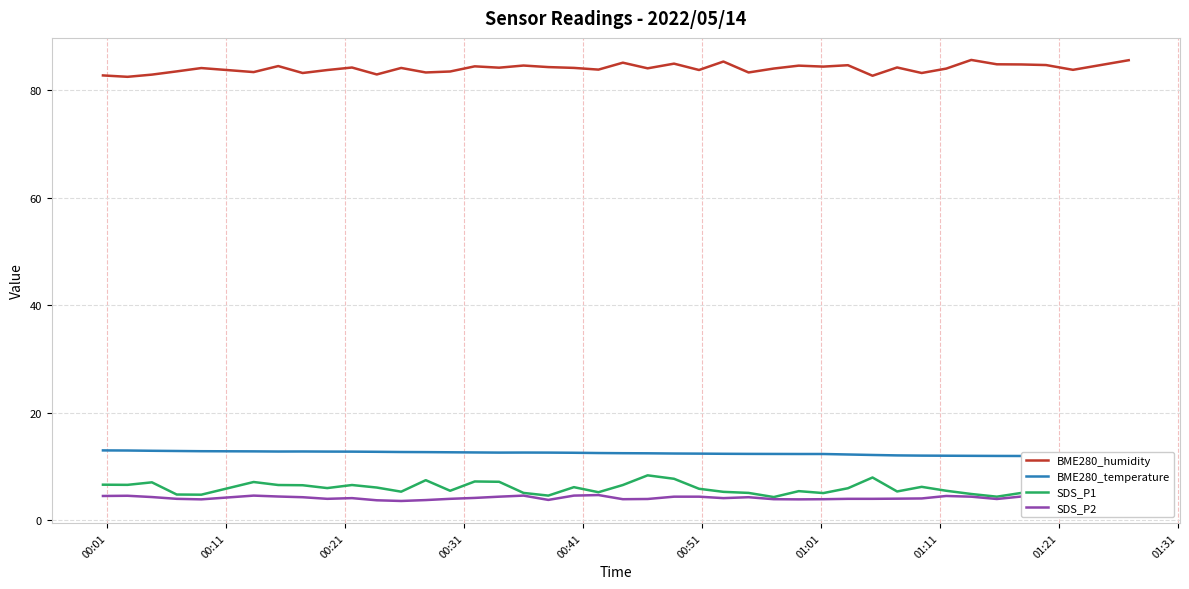

Which series has the largest total across all categories?

BME280_humidity